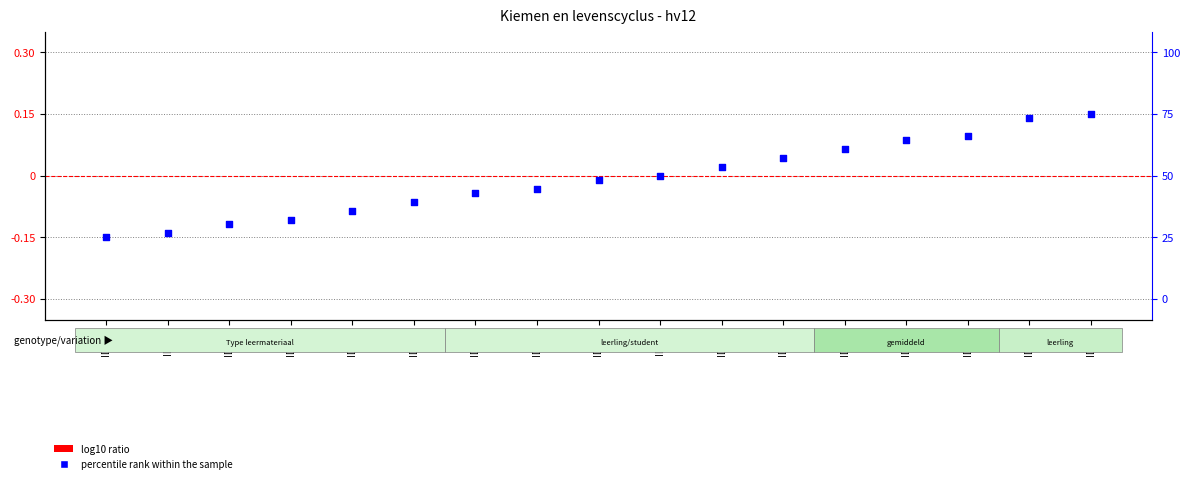

Which series has the widest spread of Y values?

percentile rank within the sample